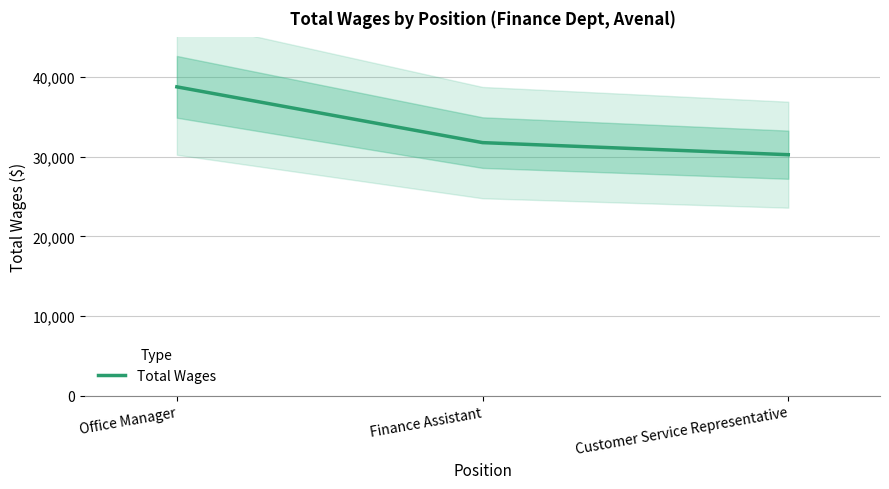

What is the average value?

33611